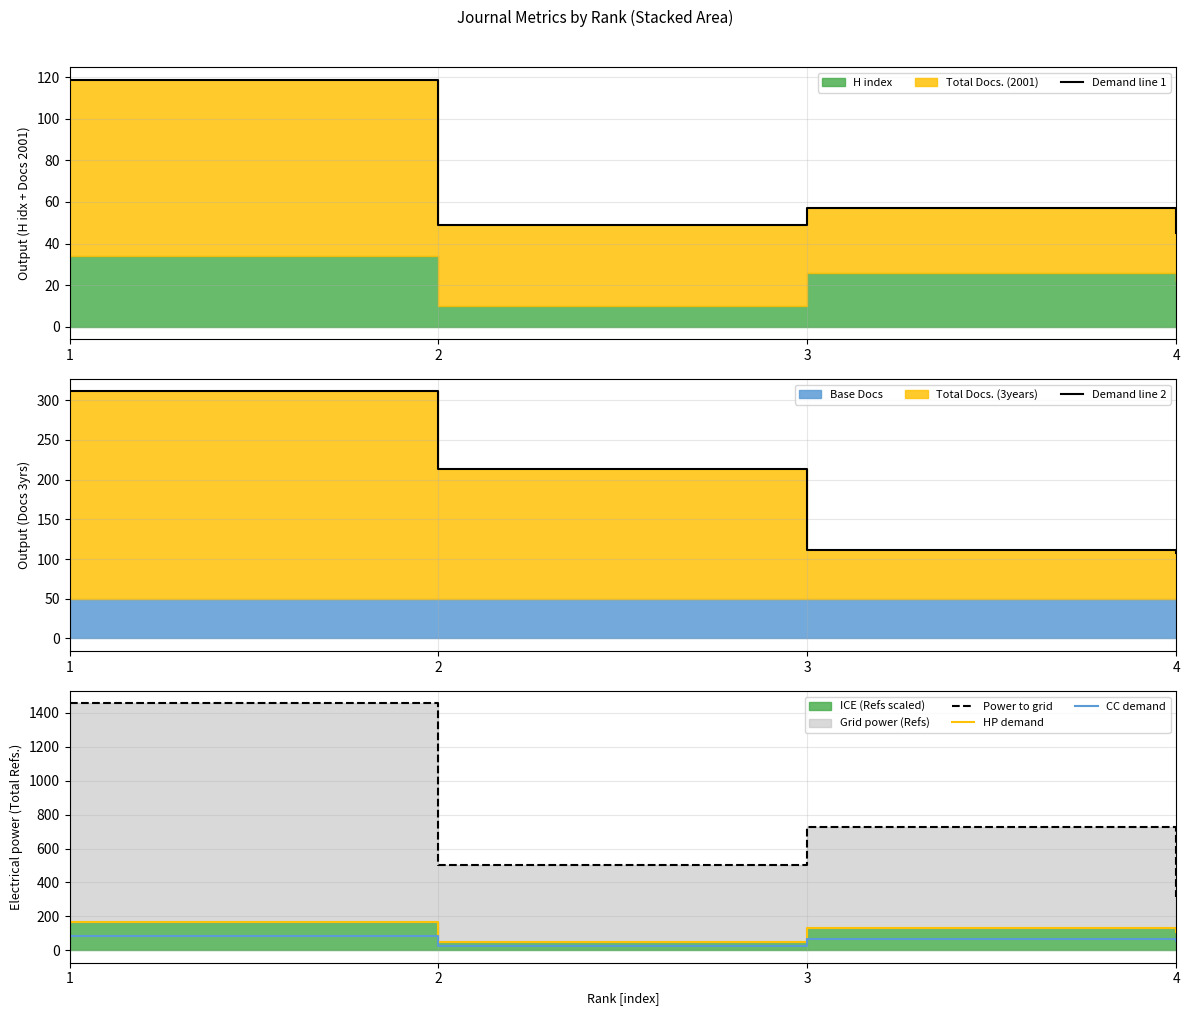

What is the highest value of the CC demand series?

85